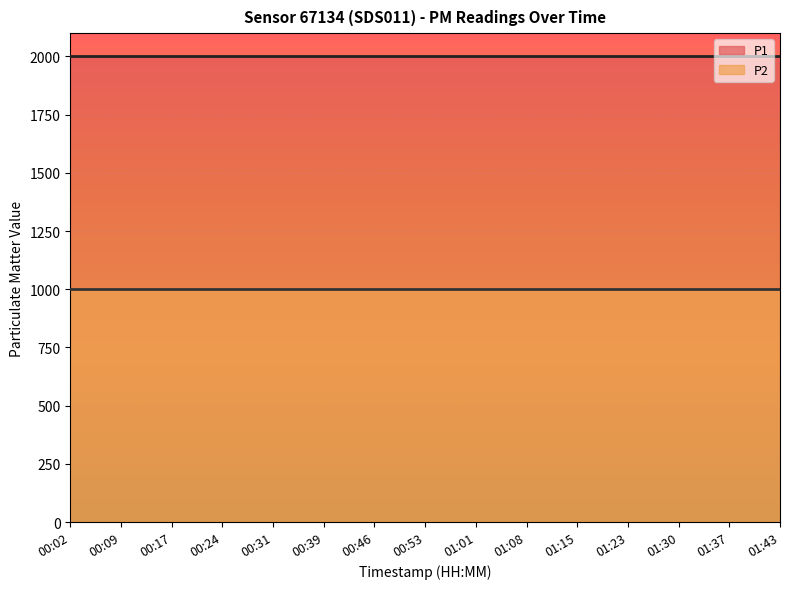

Which label corresponds to the smallest value in the chart?

00:02